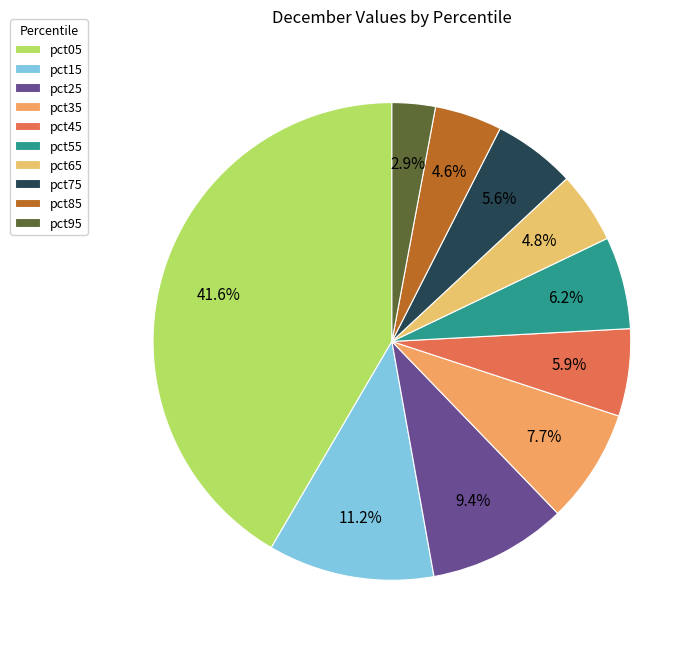

What portion of the pie excludes pct15?

88.8%